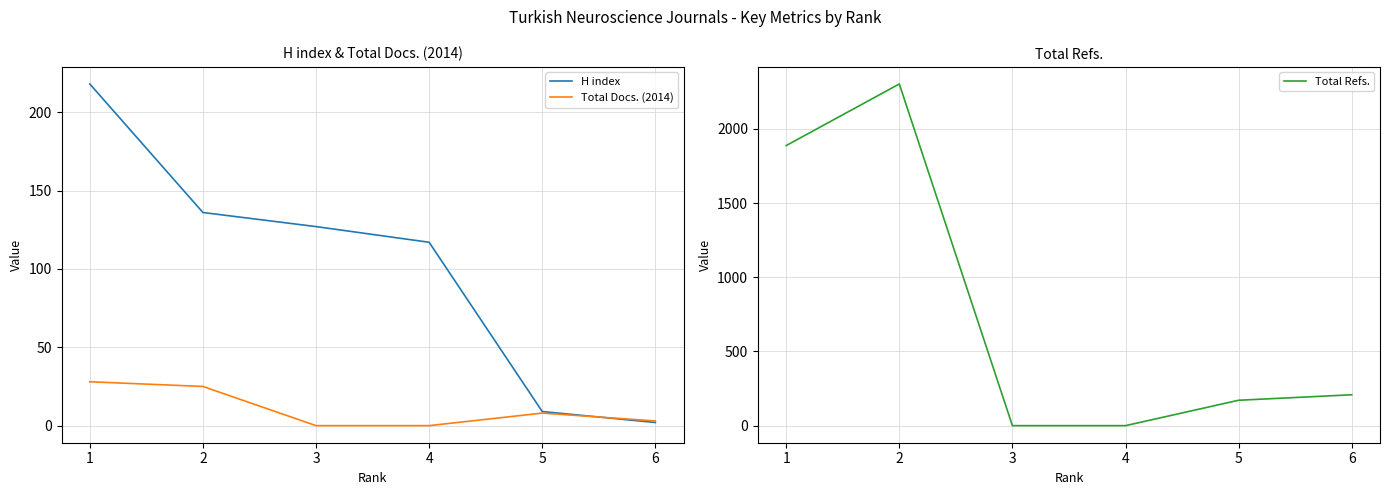

At which label does Total Docs. (2014) first exceed 8?

1